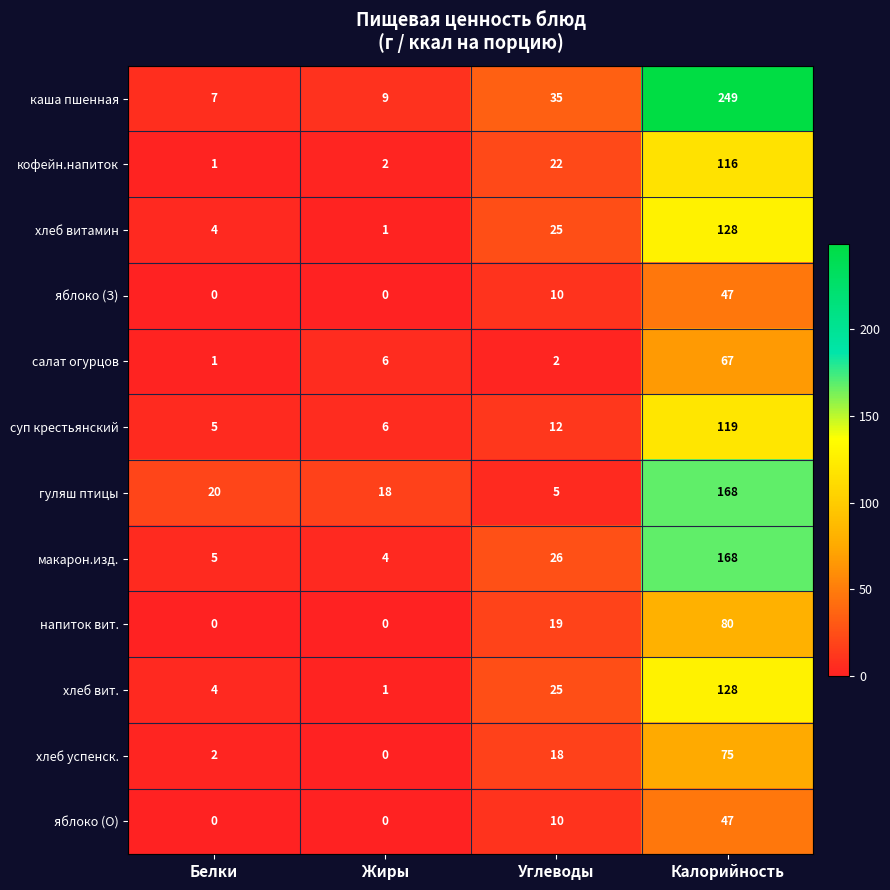

Rank the categories by гуляш птицы value from highest to lowest.

Калорийность, Белки, Жиры, Углеводы